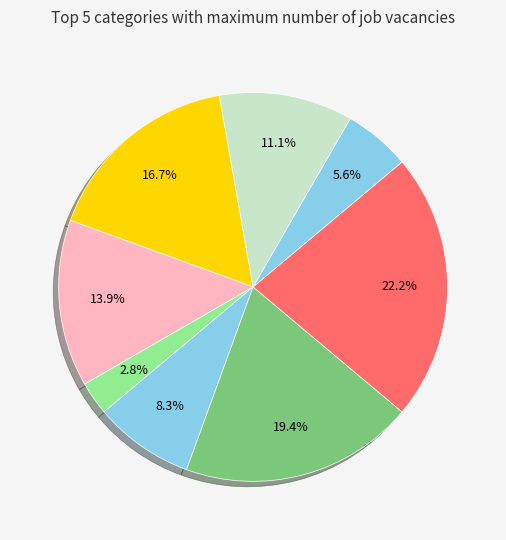

Is there any slice that represents more than half of the pie?

No